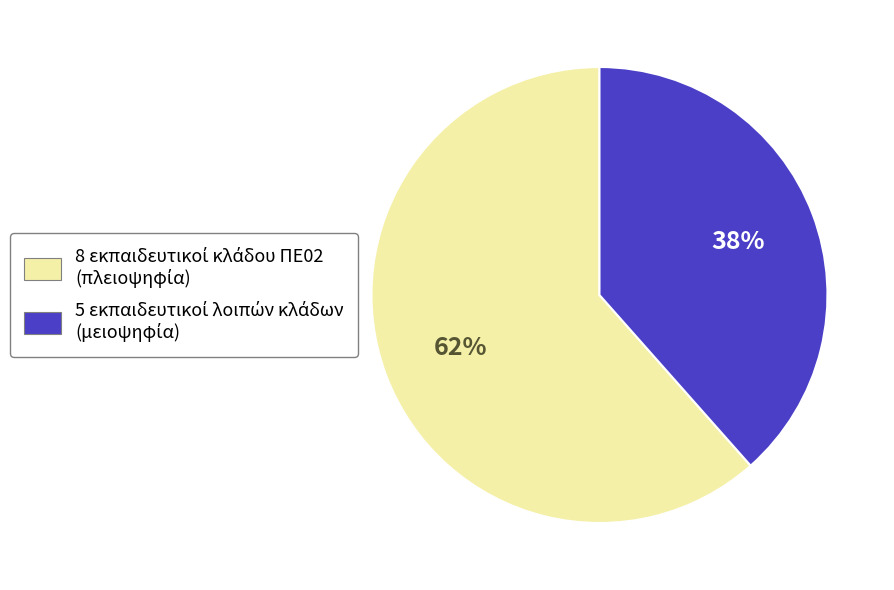

To the nearest percent, what is the average slice percentage?

50%